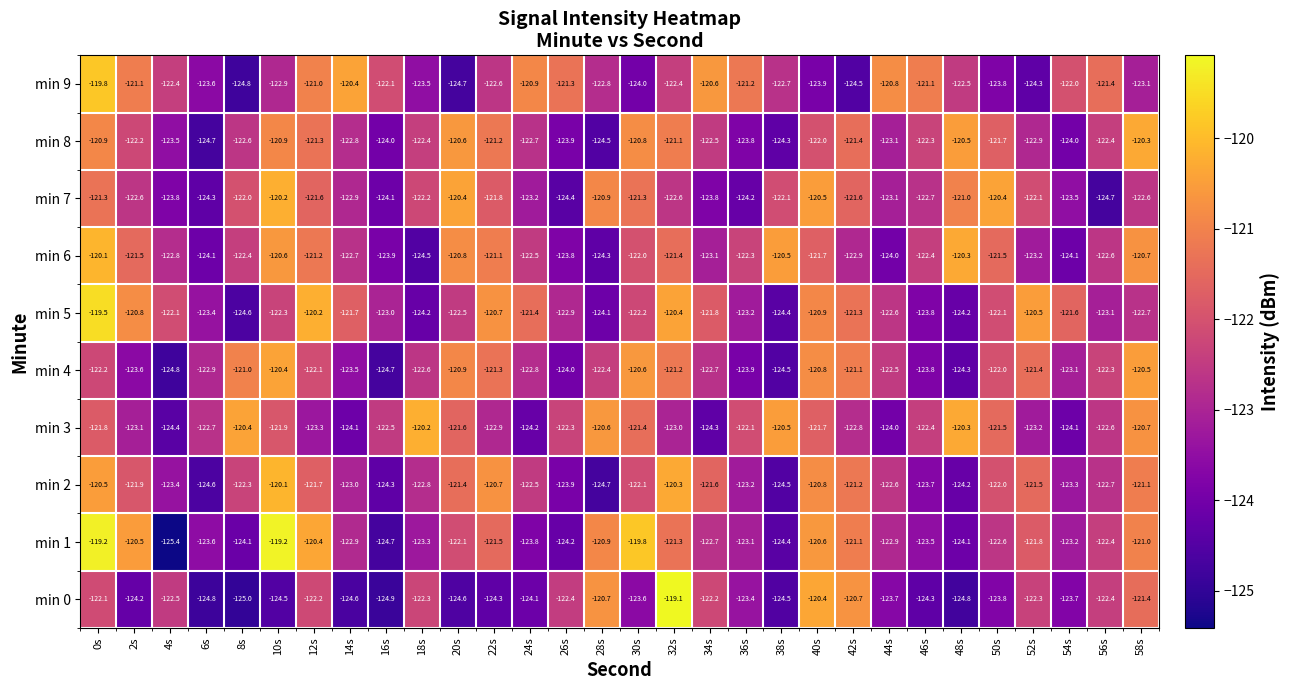

What is the sum of all min 9 values?

-3672.2